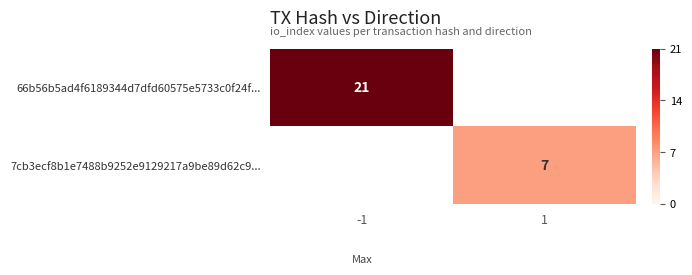

Which category has the highest value in the 66b56b5ad4f6189344d7dfd60575e5733c0f24f... series?

-1